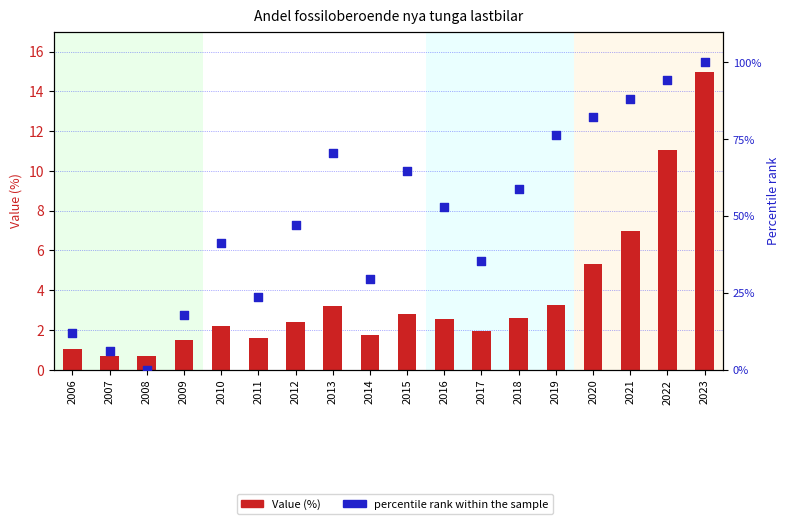

Is the value of percentile rank within the sample at 2018 greater than the value of Value (%) at 2015?

Yes